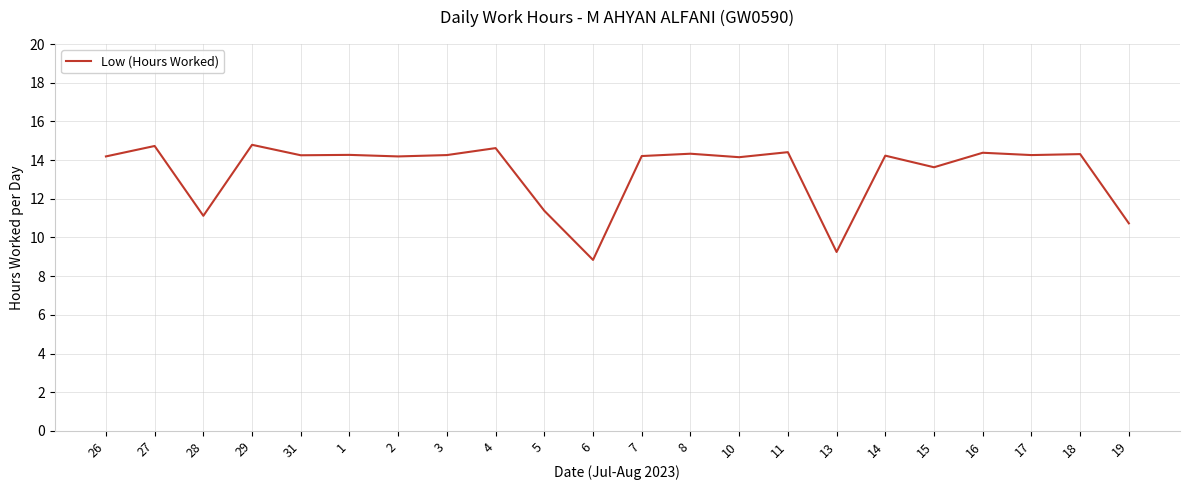

What position from the right is 7?

11